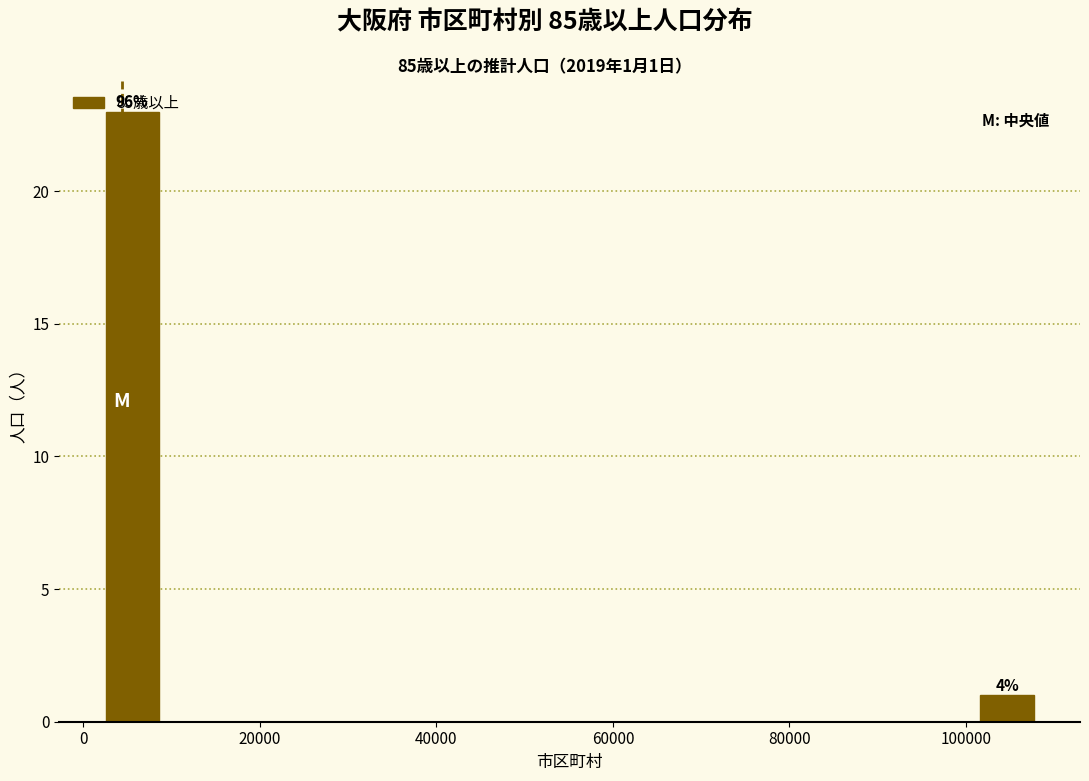

Read against the x-axis, roughly where is the centre of the tallest bar?

6000